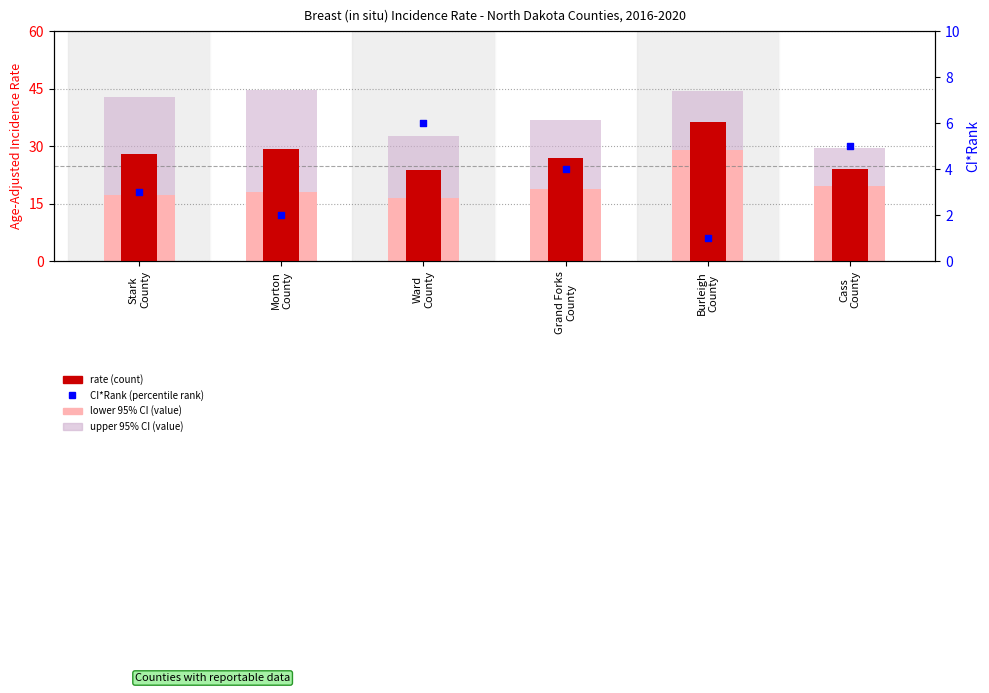

At which category is the sum across all series the highest?

Burleigh
County